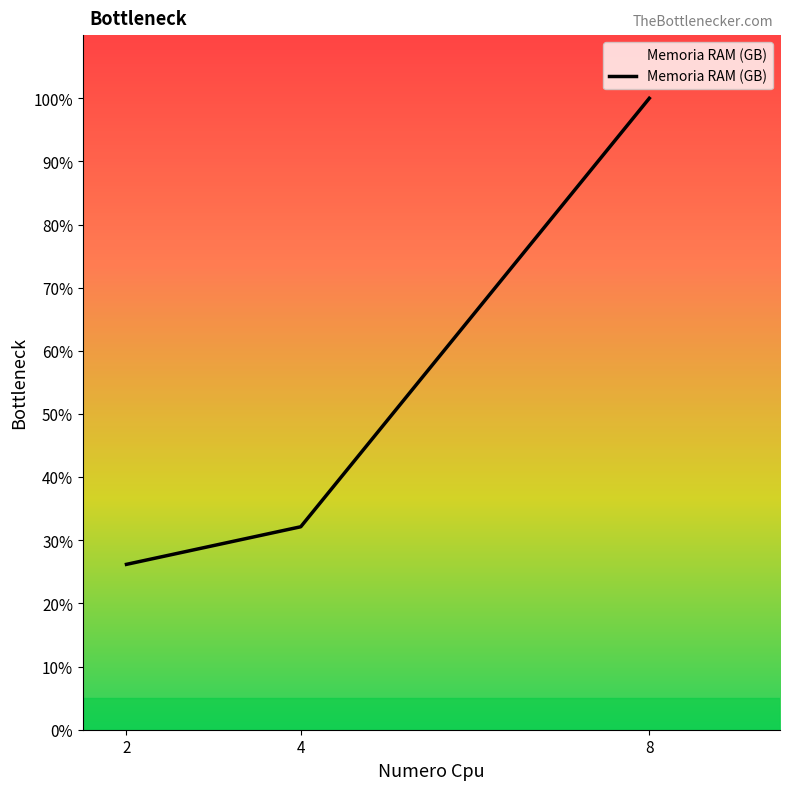

At which category does the chart reach its peak across all series?

8